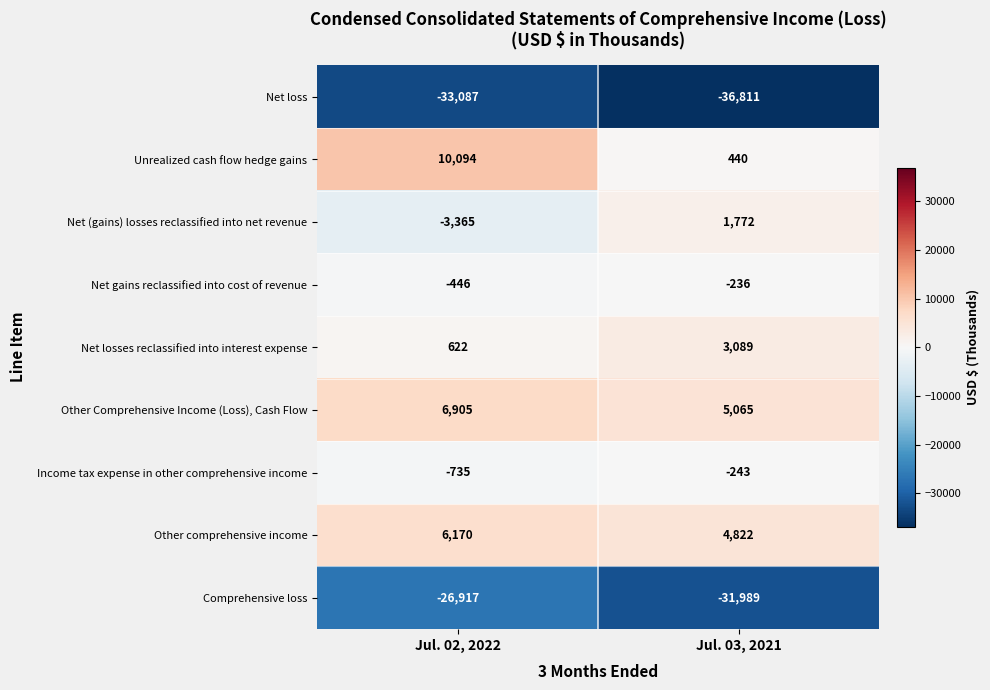

Which series has the largest total across all categories?

Other Comprehensive Income (Loss), Cash Flow